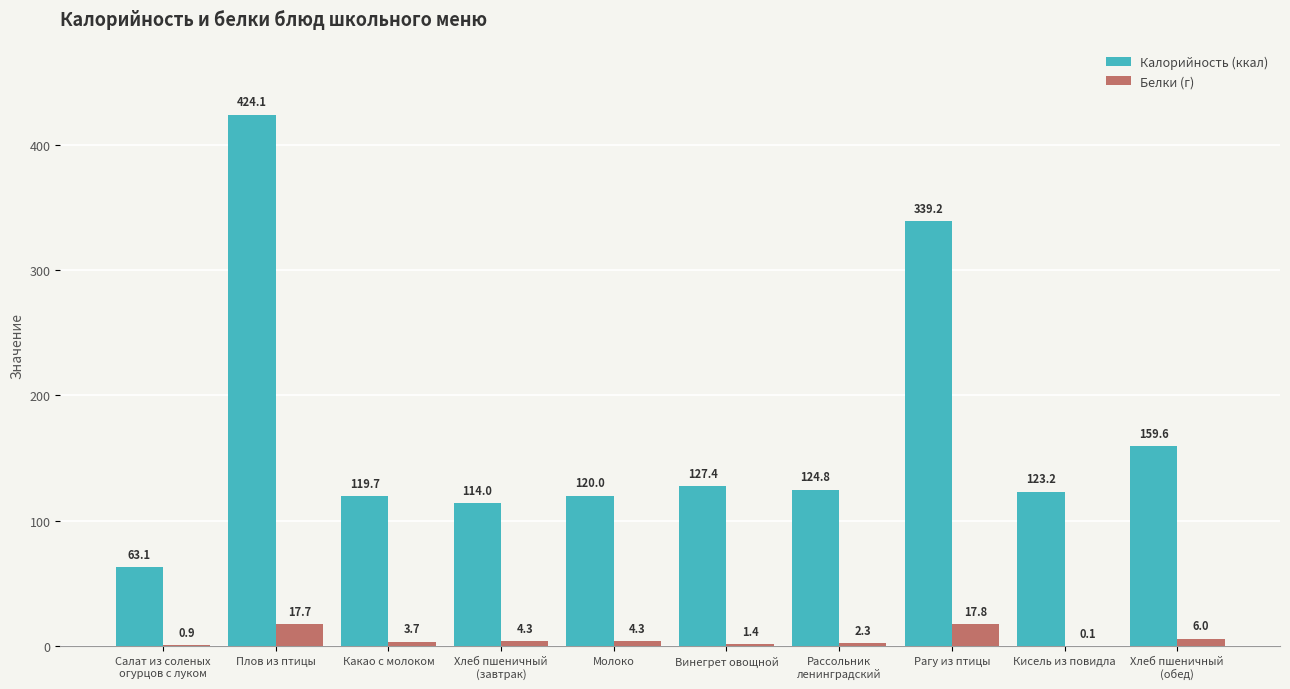

Which series has the largest range (max minus min)?

Калорийность (ккал)